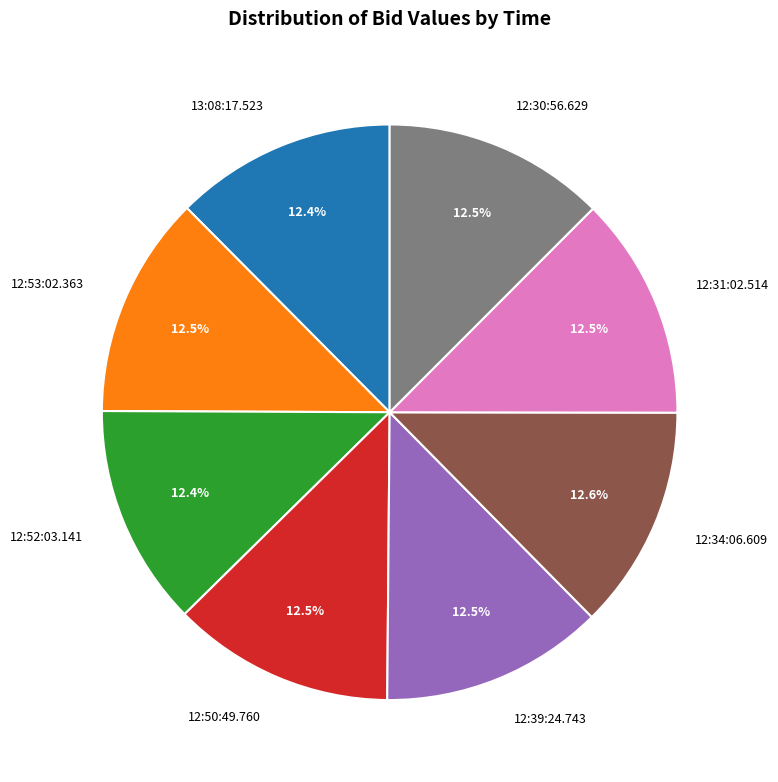

Combined, do 12:31:02.514 and 12:53:02.363 account for over 50%?

No